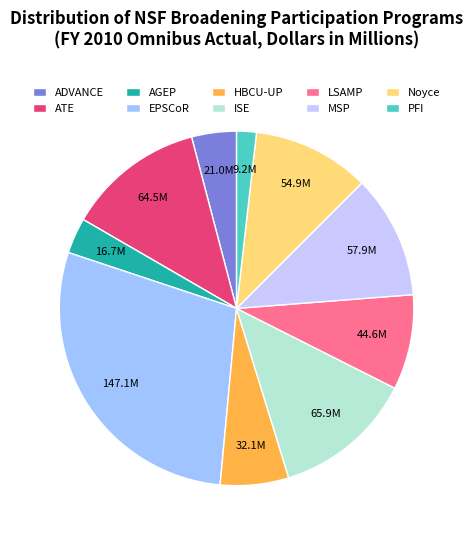

How many slices are in this pie chart?

10